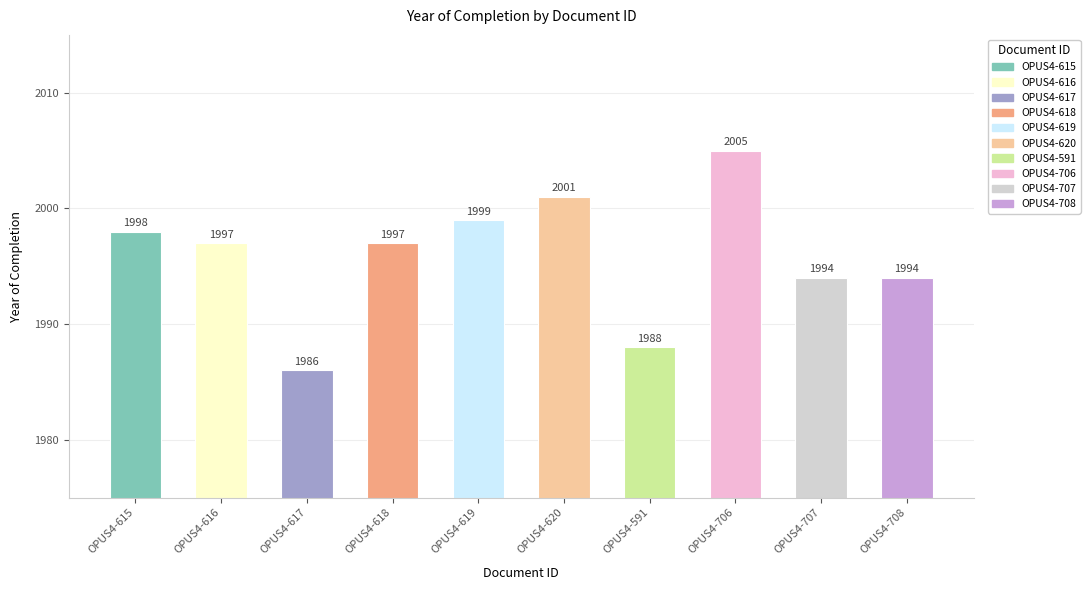

The value at OPUS4-708 is 2616. True or false?

False